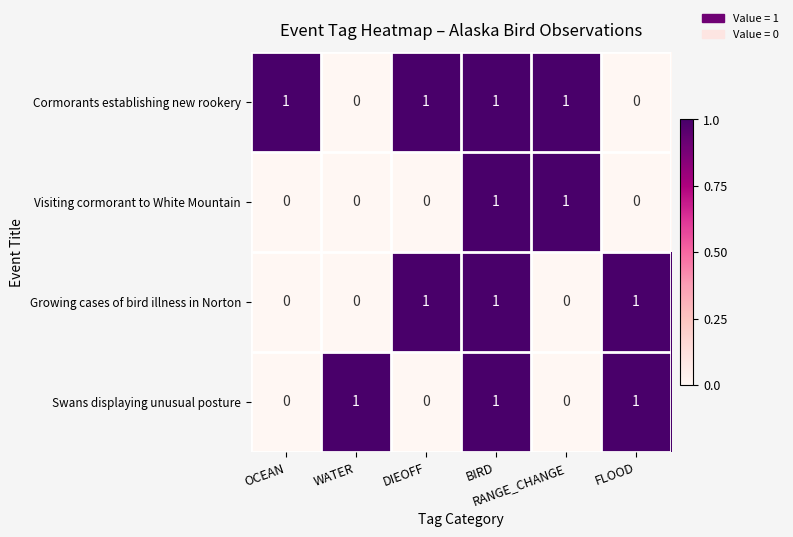

Which series has the largest total across all categories?

Cormorants establishing new rookery